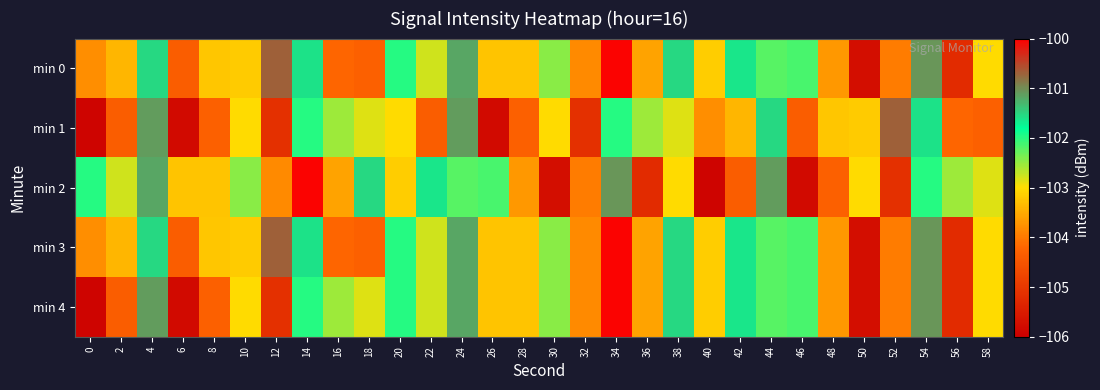

What is the total value across all series at 52?

-517.8